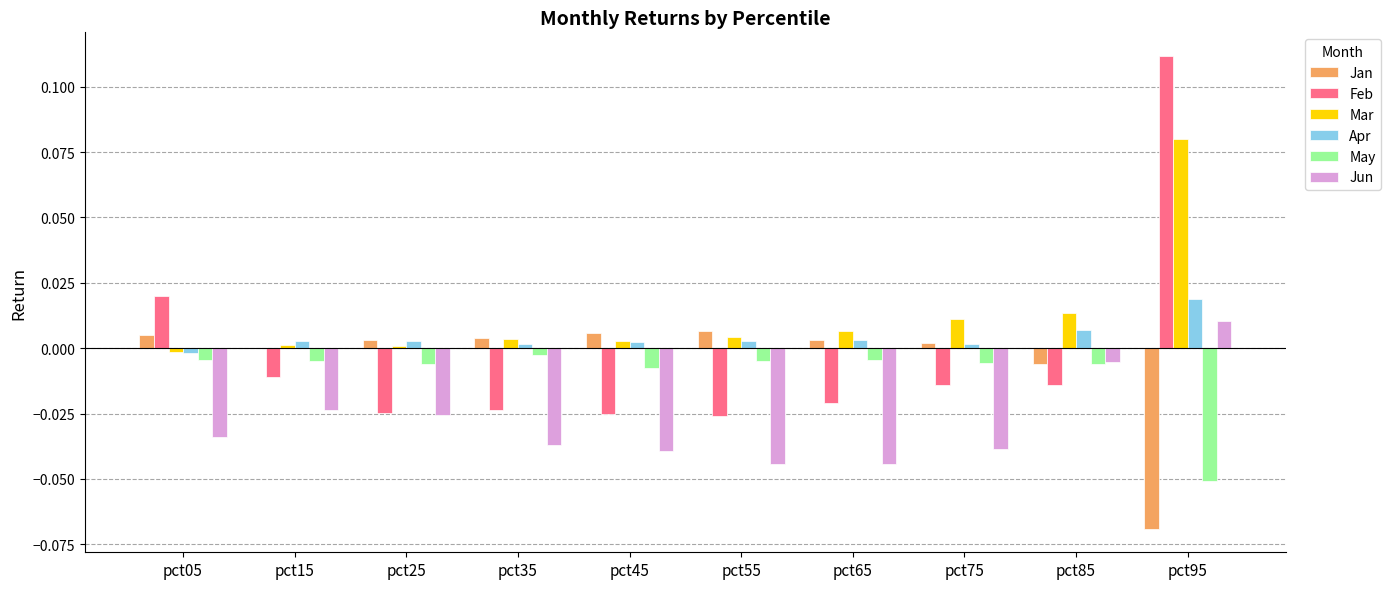

How many groups of bars are there?

10